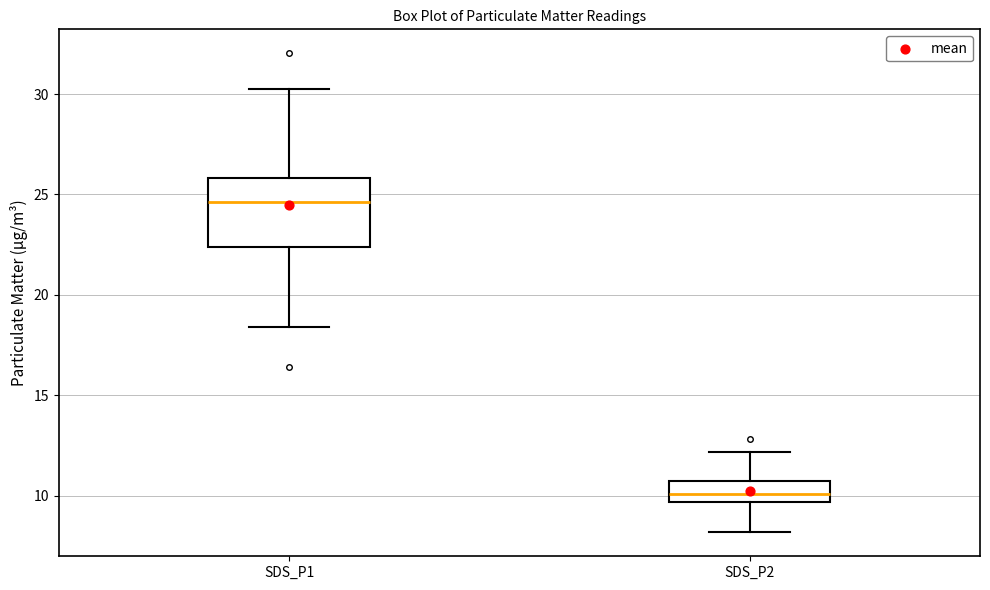

Which box has the highest median line?

SDS_P1